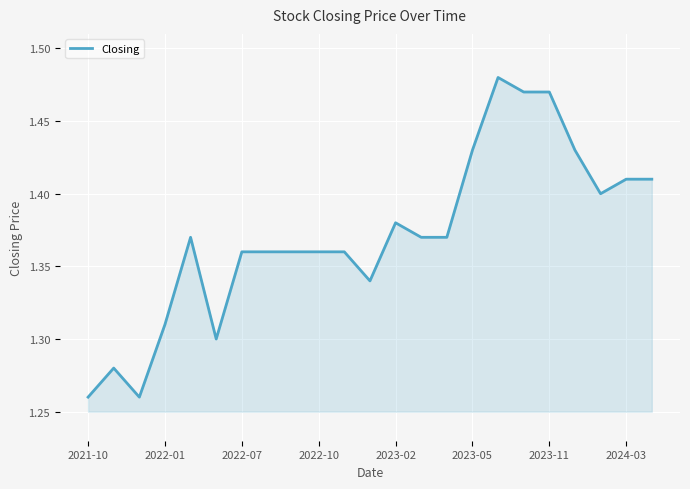

What is the average value?

1.4